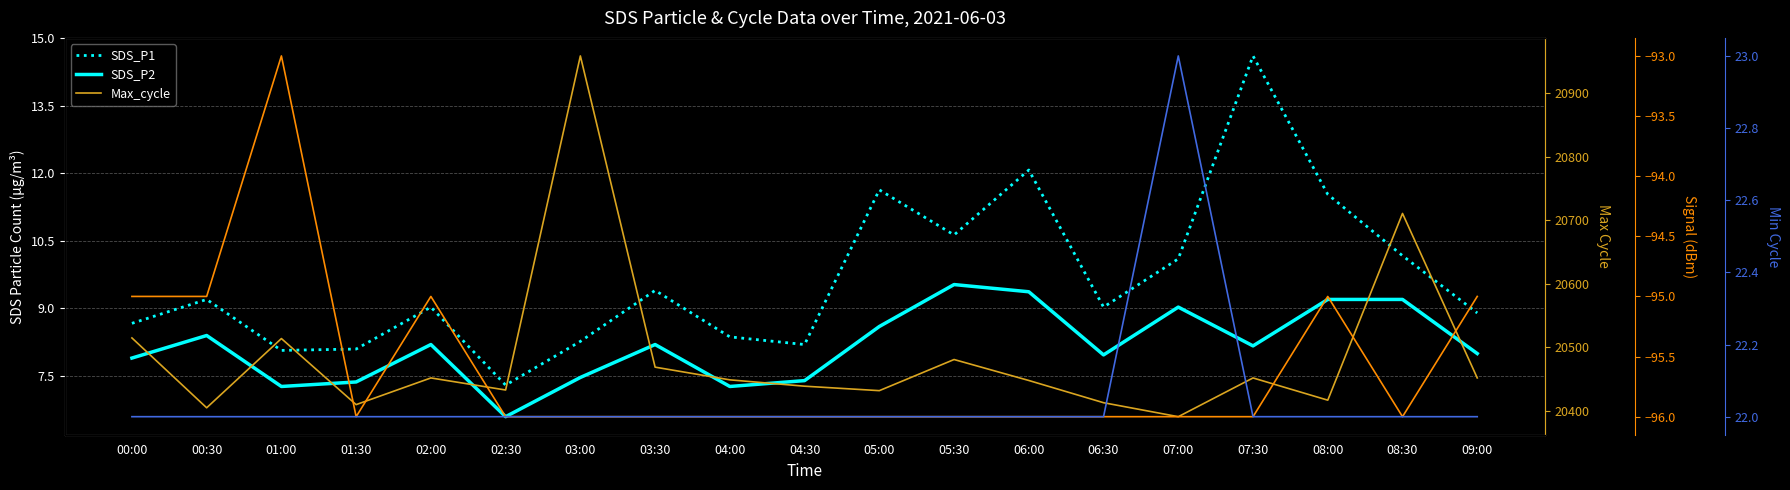

Count the number of categories in the chart.

19